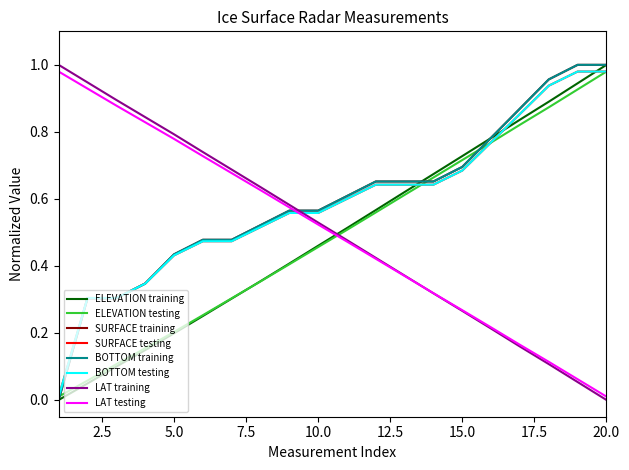

Is this an area chart (filled region under the line)?

No